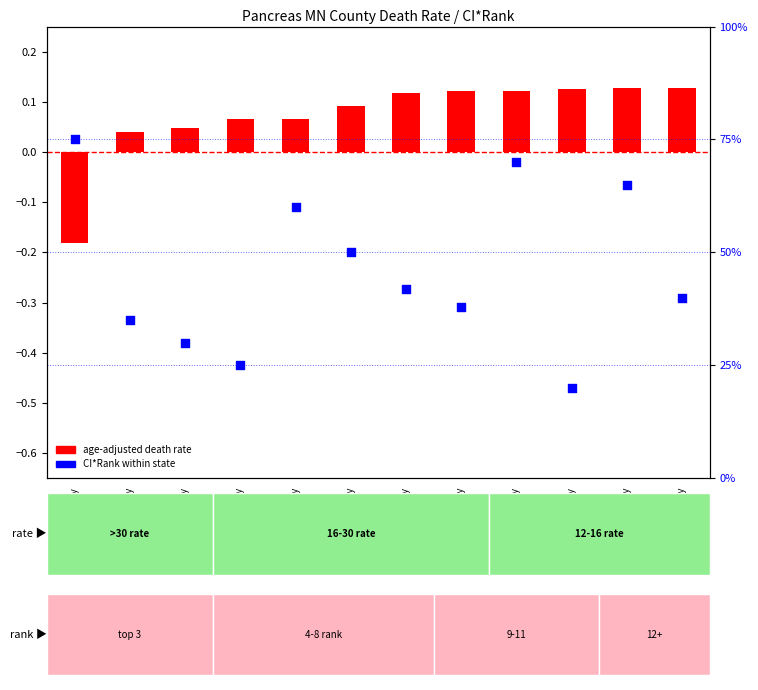

Which has a higher value, Polk County or Lyon County?

Polk County